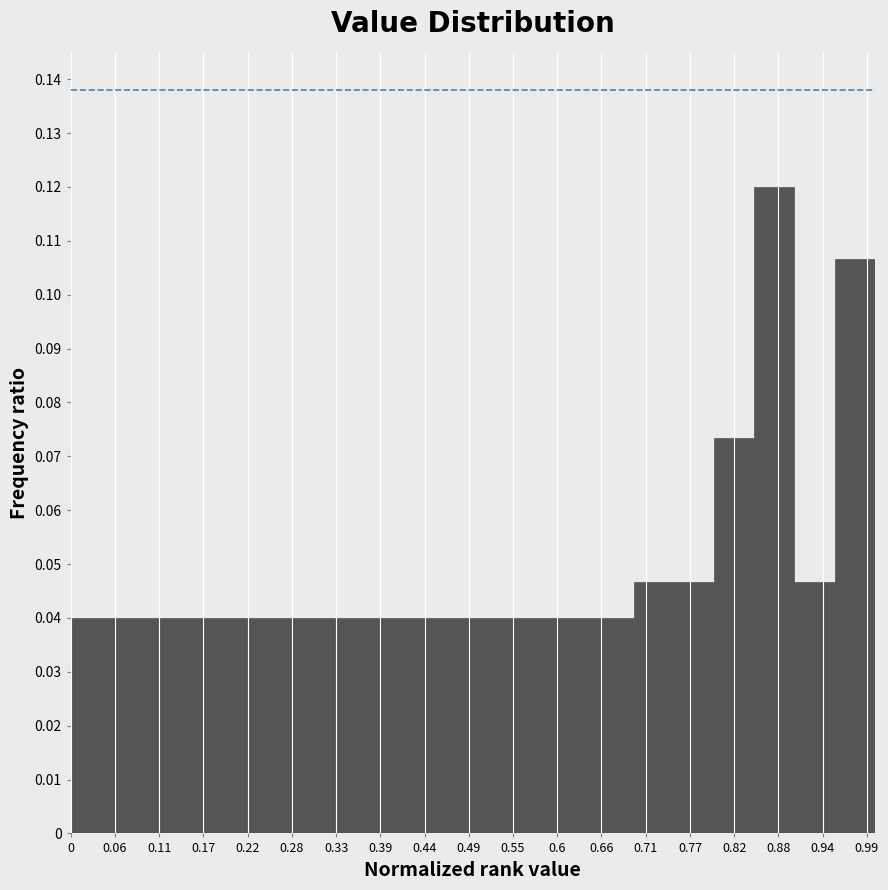

Reading left to right, list every bar in this chart as the range it spans on the x-axis followed by its height. The values are not printed on the chart, so give them approximately, as read against the axis.

0.00 to 0.05: 0.040
0.05 to 0.10: 0.040
0.10 to 0.15: 0.040
0.15 to 0.20: 0.040
0.20 to 0.25: 0.040
0.25 to 0.30: 0.040
0.30 to 0.35: 0.040
0.35 to 0.40: 0.040
0.40 to 0.45: 0.040
0.45 to 0.50: 0.040
0.50 to 0.55: 0.040
0.55 to 0.60: 0.040
0.60 to 0.65: 0.040
0.65 to 0.70: 0.040
0.70 to 0.75: 0.047
0.75 to 0.80: 0.047
0.80 to 0.85: 0.073
0.85 to 0.90: 0.120
0.90 to 0.95: 0.047
0.95 to 1.00: 0.107